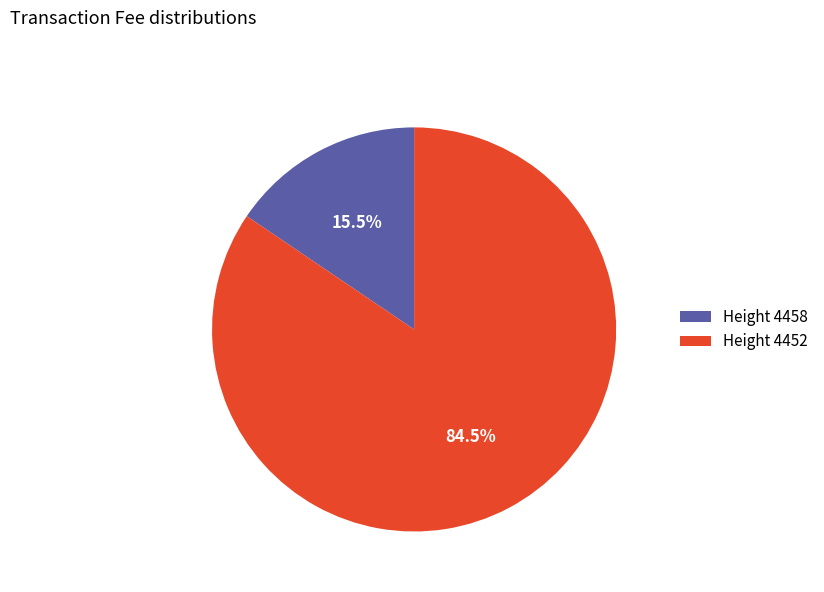

Which has a higher value, Height 4452 or Height 4458?

Height 4452